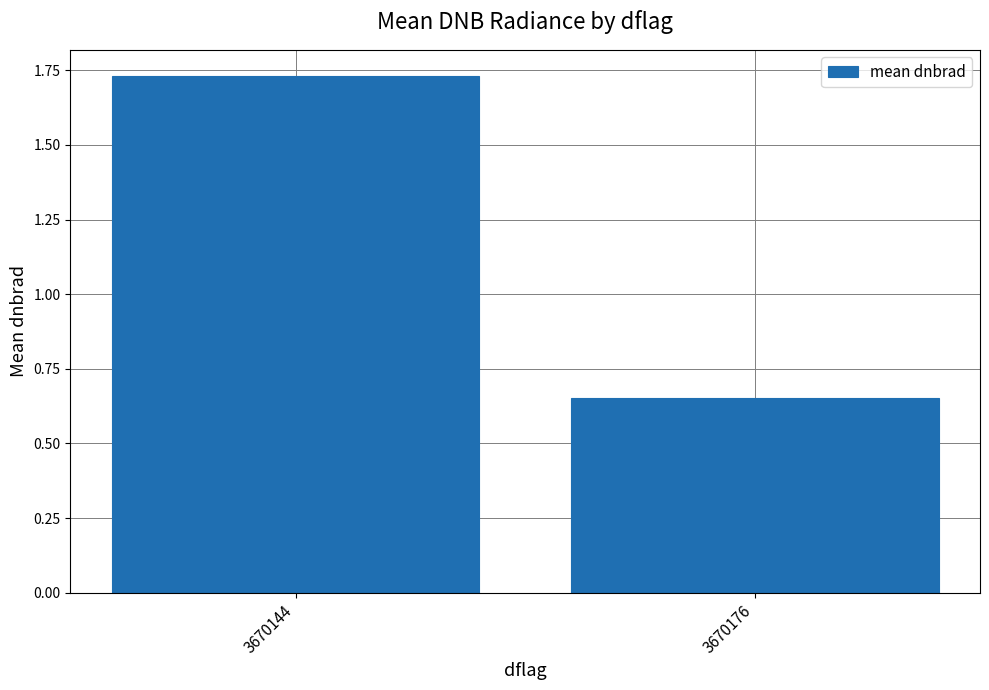

Is it true that the value at 3670144 is 0.5?

False